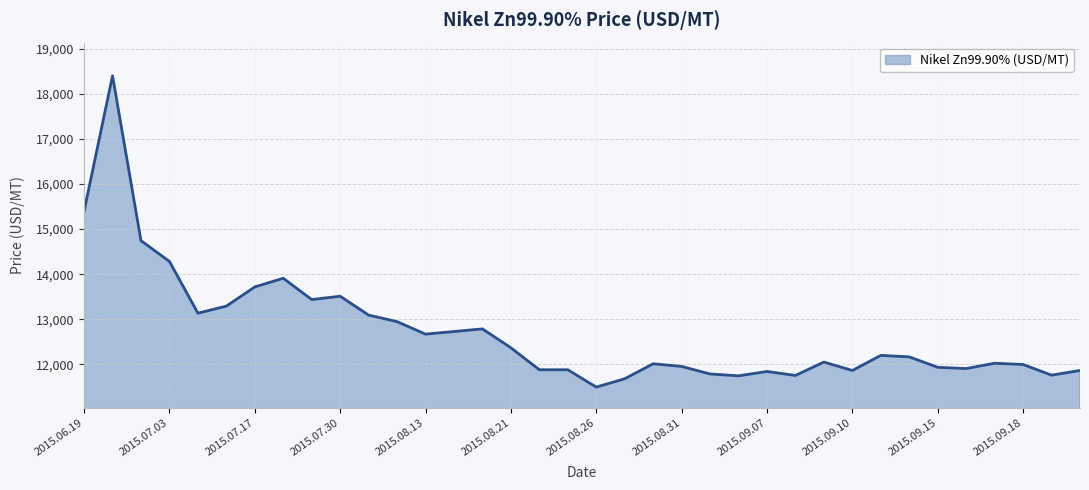

What is the difference between the maximum and minimum values?

6903.2